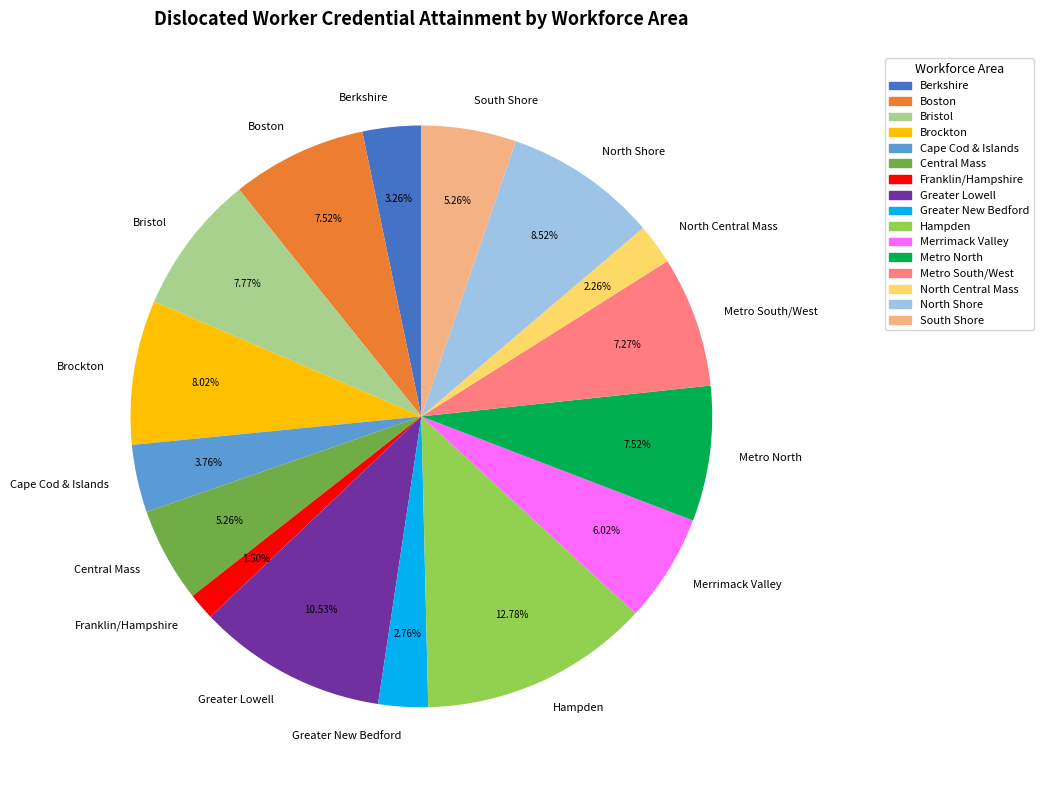

Between Merrimack Valley and Central Mass, which is larger?

Merrimack Valley